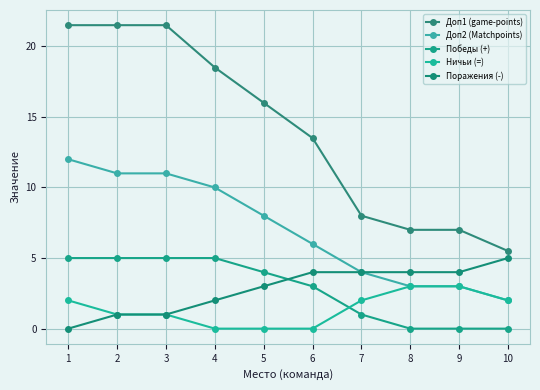

How many lines are shown in the chart?

5